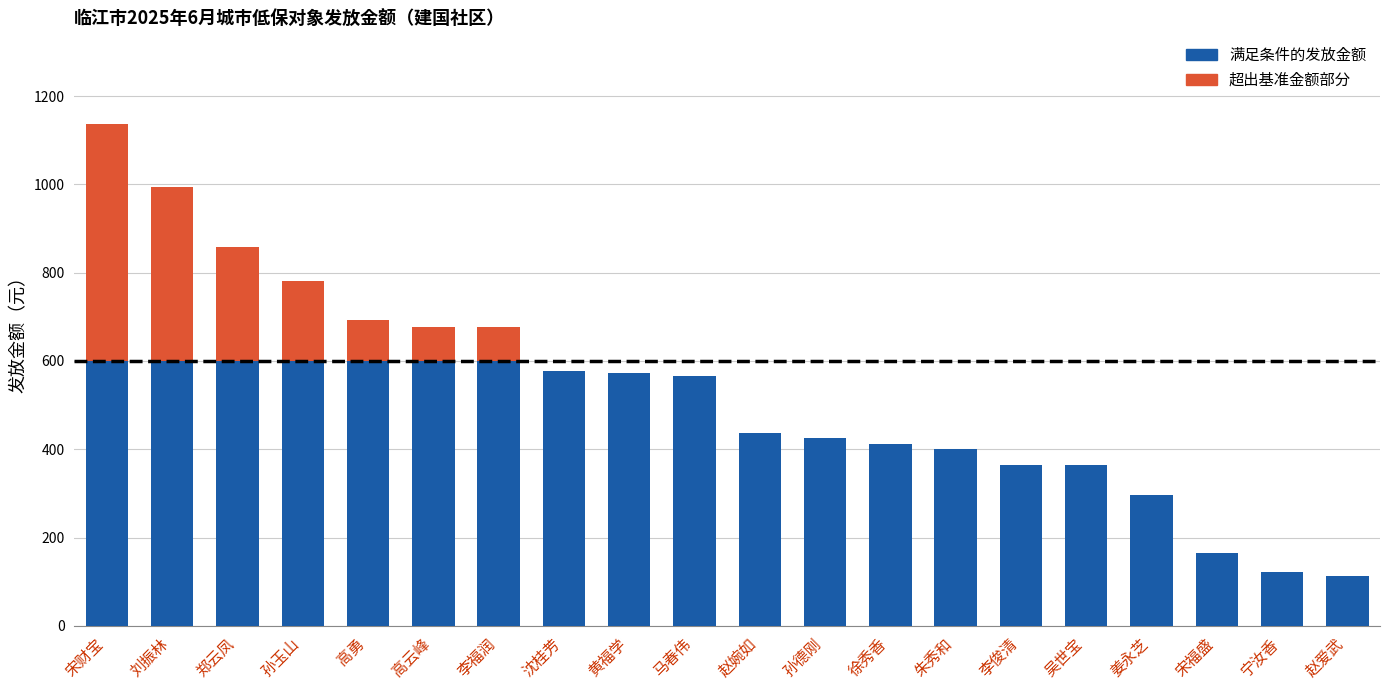

Are the bars horizontal?

No